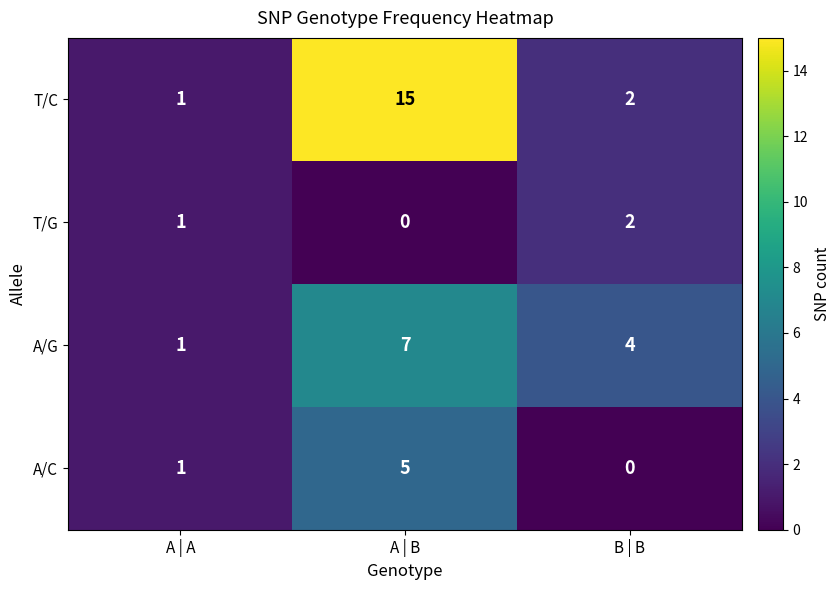

What is the difference between the T/C values at A | B and B | B?

13